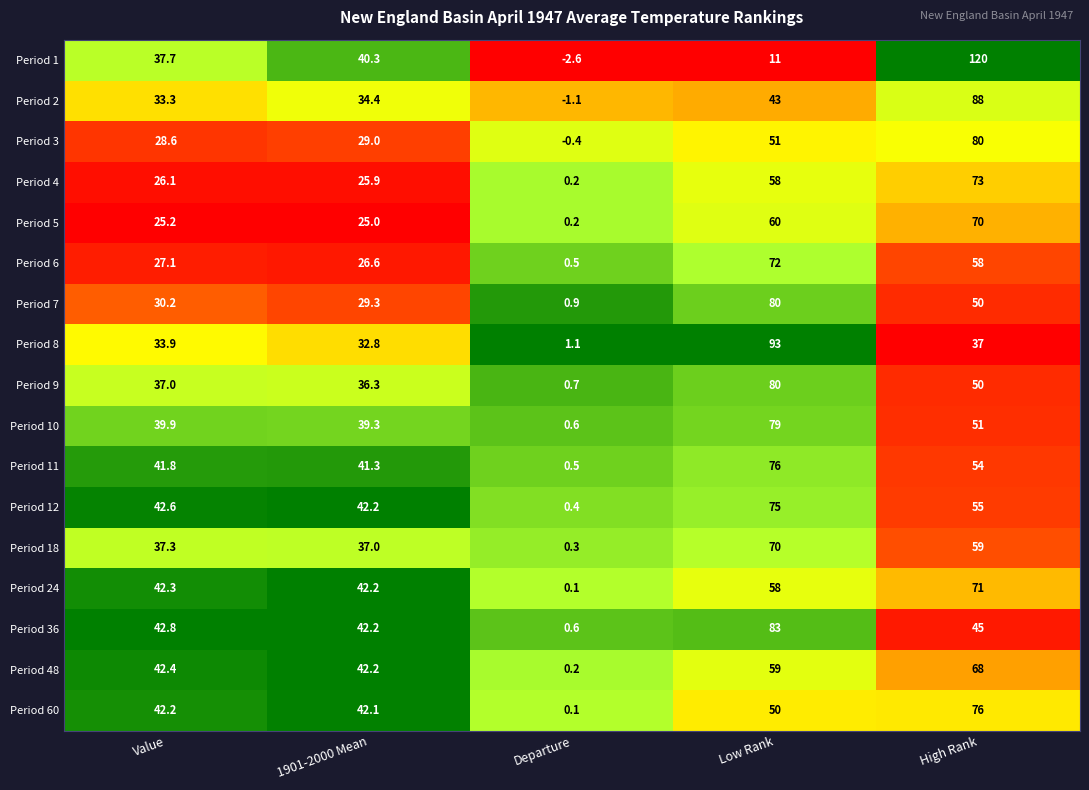

Rank the categories by Period 7 value from highest to lowest.

Low Rank, High Rank, Value, 1901-2000 Mean, Departure